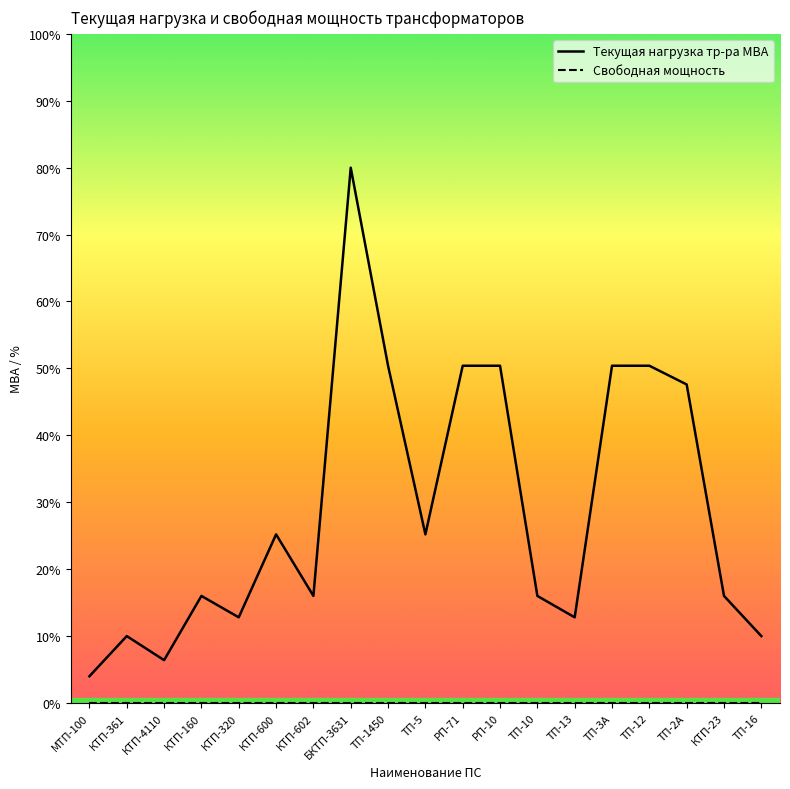

Does the chart have visible grid lines?

No